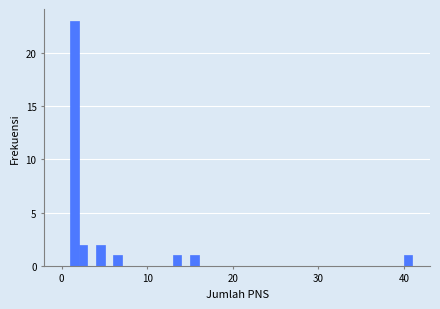

Around what value on the x-axis is the tallest bar? Give the approximate position of its centre, as read against the axis.

2